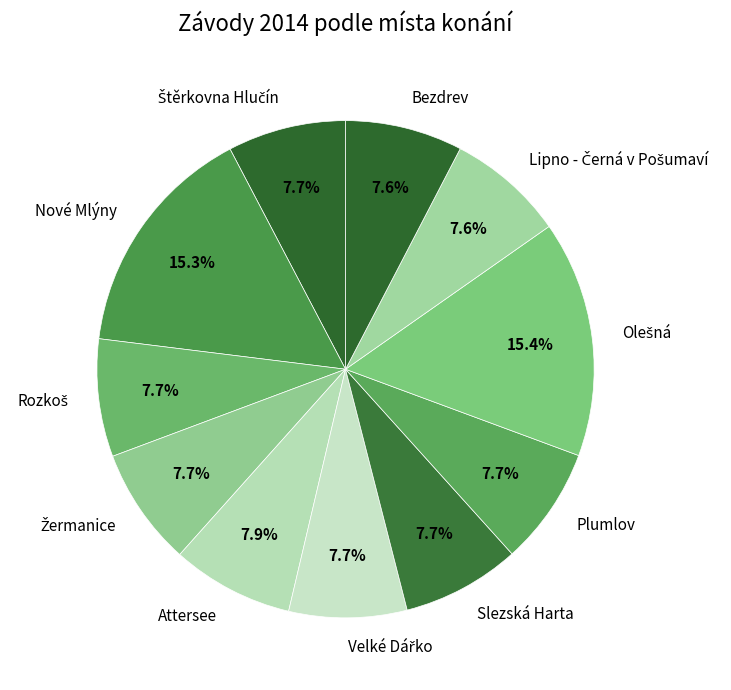

Approximately how many times larger is the value at Bezdrev compared to Nové Mlýny?

0.5